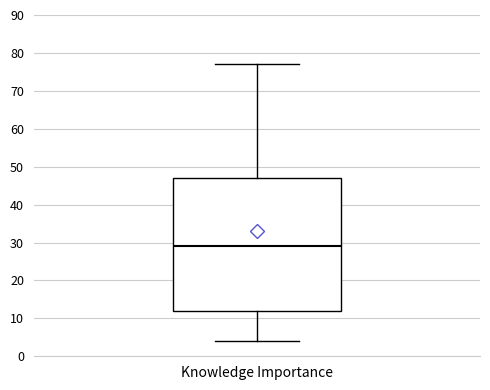

Transcribe this box plot: give where the median line is, the range the box spans, and where the two whiskers end, as read against the y-axis. The values are not printed on the chart, so give them approximately, as read against the axis.

median 29, box 12 to 47, whiskers 4 to 77